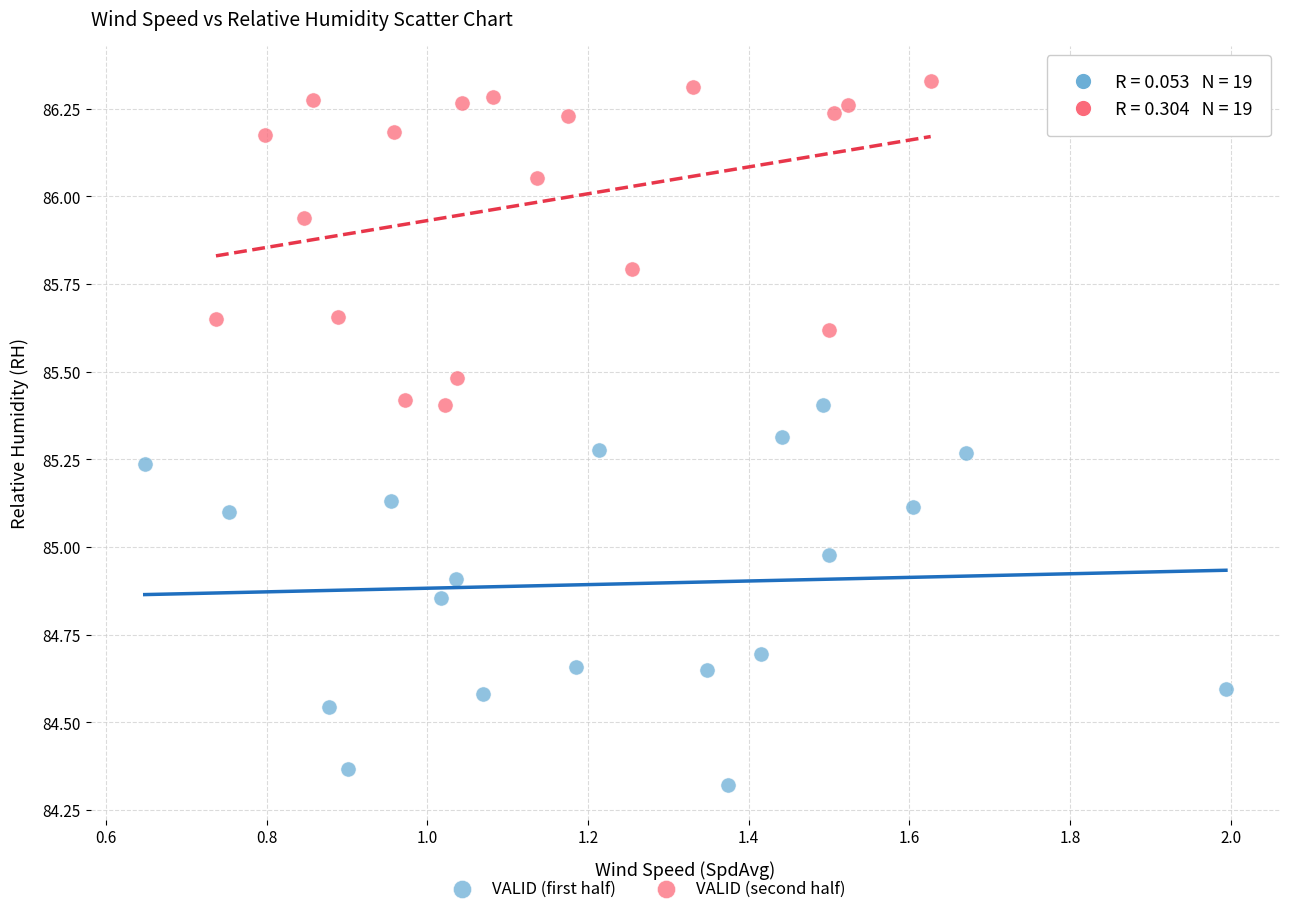

Which series reaches the maximum Y coordinate?

VALID (second half)